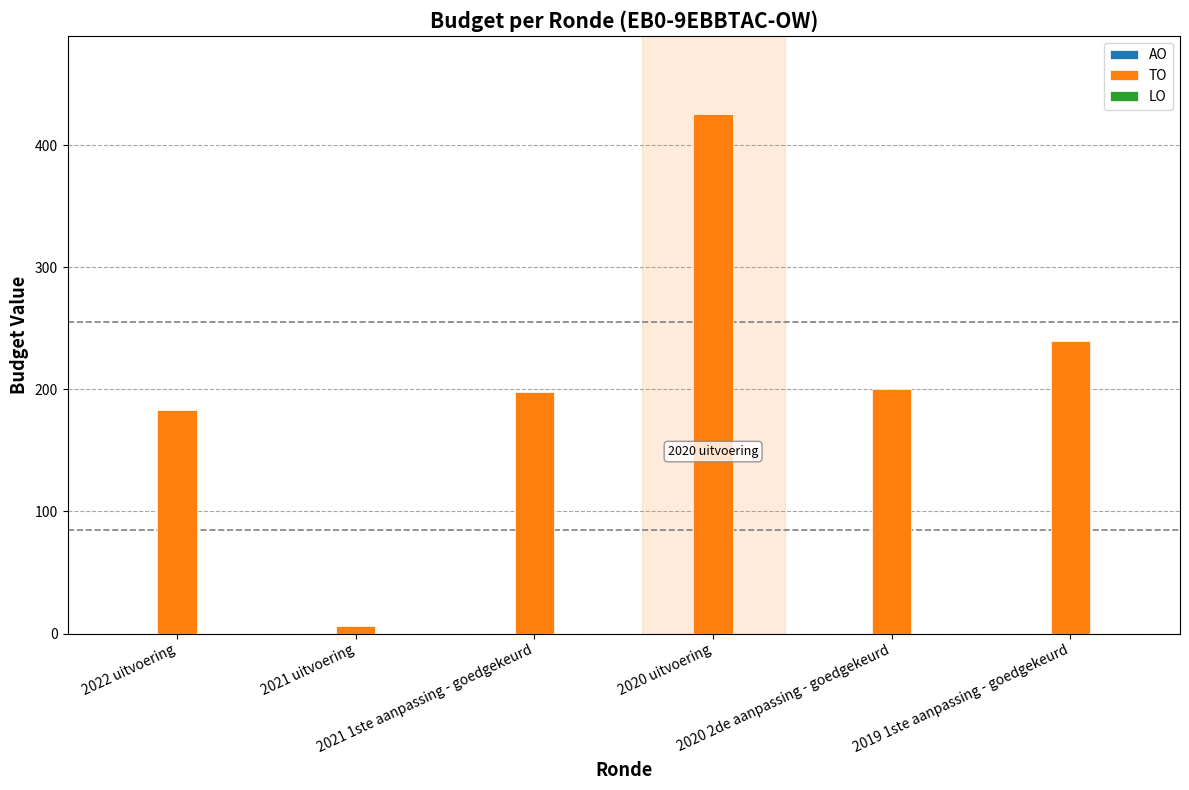

What is the label of the 5th bar from the right?

2021 uitvoering